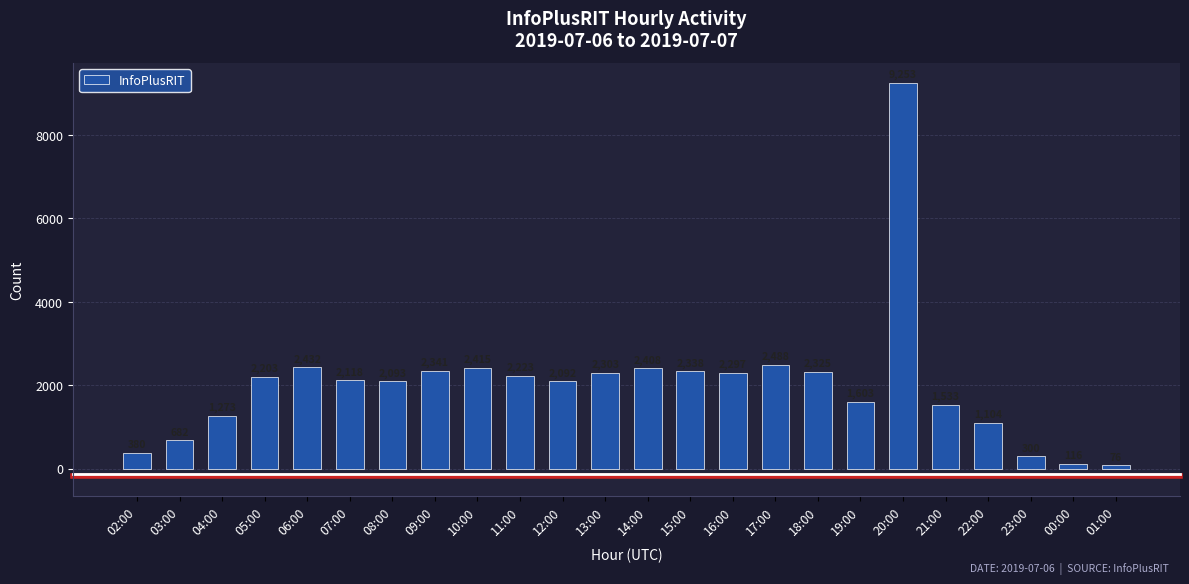

Are the bars horizontal?

No